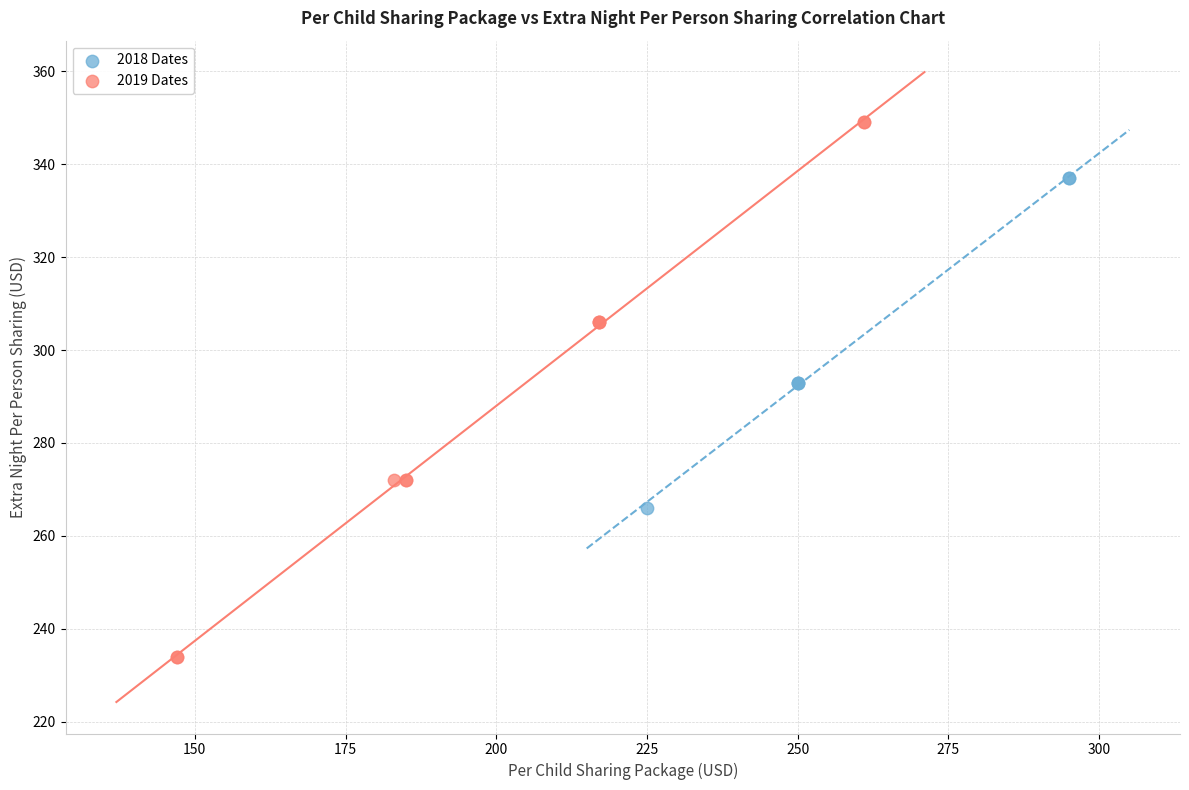

Which series has the widest spread of Y values?

2019 Dates